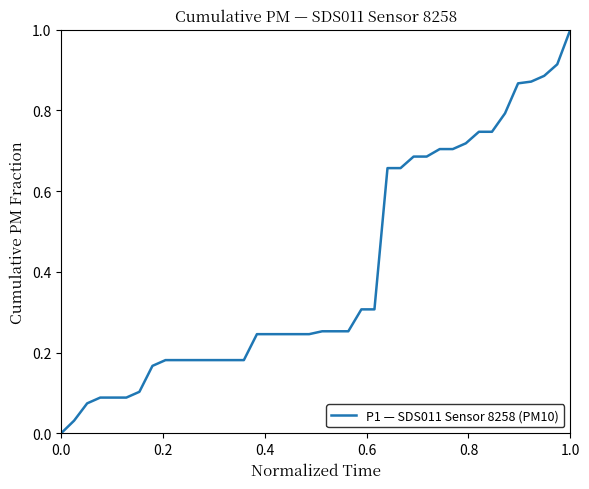

What is the difference between the maximum and minimum values?

1.0